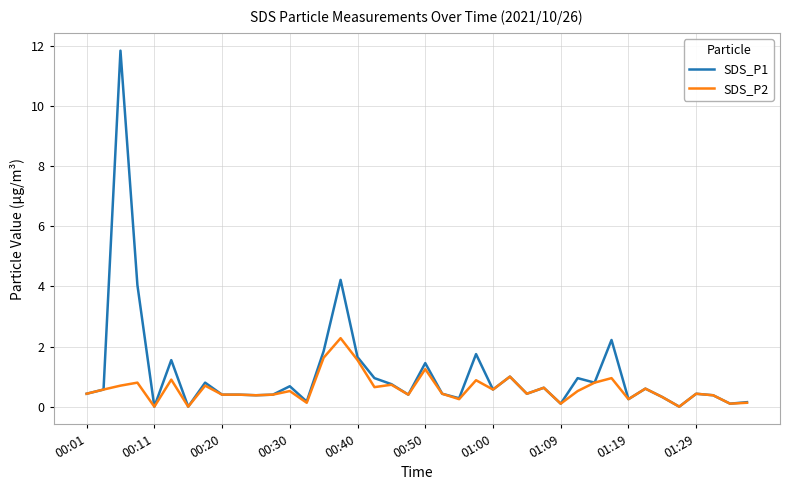

Rank the series by their maximum value, from highest to lowest.

SDS_P1, SDS_P2